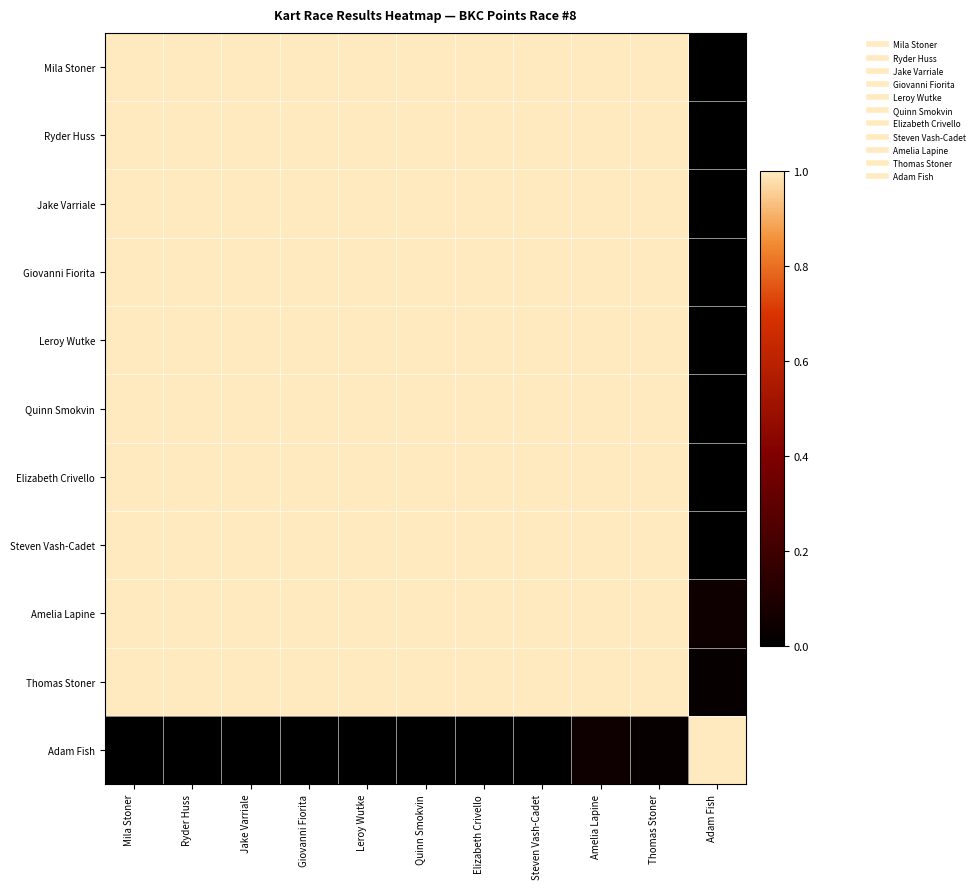

Reading left to right, what are all the values shown in this chart?

Mila Stoner: Mila Stoner=1.0	Ryder Huss=1.0	Jake Varriale=1.0	Giovanni Fiorita=1.0	Leroy Wutke=1.0	Quinn Smokvin=1.0	Elizabeth Crivello=1.0	Steven Vash-Cadet=1.0	Amelia Lapine=1.0	Thomas Stoner=1.0	Adam Fish=0.0
Ryder Huss: Mila Stoner=1.0	Ryder Huss=1.0	Jake Varriale=1.0	Giovanni Fiorita=1.0	Leroy Wutke=1.0	Quinn Smokvin=1.0	Elizabeth Crivello=1.0	Steven Vash-Cadet=1.0	Amelia Lapine=1.0	Thomas Stoner=1.0	Adam Fish=0.0
Jake Varriale: Mila Stoner=1.0	Ryder Huss=1.0	Jake Varriale=1.0	Giovanni Fiorita=1.0	Leroy Wutke=1.0	Quinn Smokvin=1.0	Elizabeth Crivello=1.0	Steven Vash-Cadet=1.0	Amelia Lapine=1.0	Thomas Stoner=1.0	Adam Fish=0.0
Giovanni Fiorita: Mila Stoner=1.0	Ryder Huss=1.0	Jake Varriale=1.0	Giovanni Fiorita=1.0	Leroy Wutke=1.0	Quinn Smokvin=1.0	Elizabeth Crivello=1.0	Steven Vash-Cadet=1.0	Amelia Lapine=1.0	Thomas Stoner=1.0	Adam Fish=0.0
Leroy Wutke: Mila Stoner=1.0	Ryder Huss=1.0	Jake Varriale=1.0	Giovanni Fiorita=1.0	Leroy Wutke=1.0	Quinn Smokvin=1.0	Elizabeth Crivello=1.0	Steven Vash-Cadet=1.0	Amelia Lapine=1.0	Thomas Stoner=1.0	Adam Fish=0.0
Quinn Smokvin: Mila Stoner=1.0	Ryder Huss=1.0	Jake Varriale=1.0	Giovanni Fiorita=1.0	Leroy Wutke=1.0	Quinn Smokvin=1.0	Elizabeth Crivello=1.0	Steven Vash-Cadet=1.0	Amelia Lapine=1.0	Thomas Stoner=1.0	Adam Fish=0.0
Elizabeth Crivello: Mila Stoner=1.0	Ryder Huss=1.0	Jake Varriale=1.0	Giovanni Fiorita=1.0	Leroy Wutke=1.0	Quinn Smokvin=1.0	Elizabeth Crivello=1.0	Steven Vash-Cadet=1.0	Amelia Lapine=1.0	Thomas Stoner=1.0	Adam Fish=0.0
Steven Vash-Cadet: Mila Stoner=1.0	Ryder Huss=1.0	Jake Varriale=1.0	Giovanni Fiorita=1.0	Leroy Wutke=1.0	Quinn Smokvin=1.0	Elizabeth Crivello=1.0	Steven Vash-Cadet=1.0	Amelia Lapine=1.0	Thomas Stoner=1.0	Adam Fish=0.0
Amelia Lapine: Mila Stoner=1.0	Ryder Huss=1.0	Jake Varriale=1.0	Giovanni Fiorita=1.0	Leroy Wutke=1.0	Quinn Smokvin=1.0	Elizabeth Crivello=1.0	Steven Vash-Cadet=1.0	Amelia Lapine=1.0	Thomas Stoner=1.0	Adam Fish=0.0
Thomas Stoner: Mila Stoner=1.0	Ryder Huss=1.0	Jake Varriale=1.0	Giovanni Fiorita=1.0	Leroy Wutke=1.0	Quinn Smokvin=1.0	Elizabeth Crivello=1.0	Steven Vash-Cadet=1.0	Amelia Lapine=1.0	Thomas Stoner=1.0	Adam Fish=0.0
Adam Fish: Mila Stoner=0.0	Ryder Huss=0.0	Jake Varriale=0.0	Giovanni Fiorita=0.0	Leroy Wutke=0.0	Quinn Smokvin=0.0	Elizabeth Crivello=0.0	Steven Vash-Cadet=0.0	Amelia Lapine=0.0	Thomas Stoner=0.0	Adam Fish=1.0